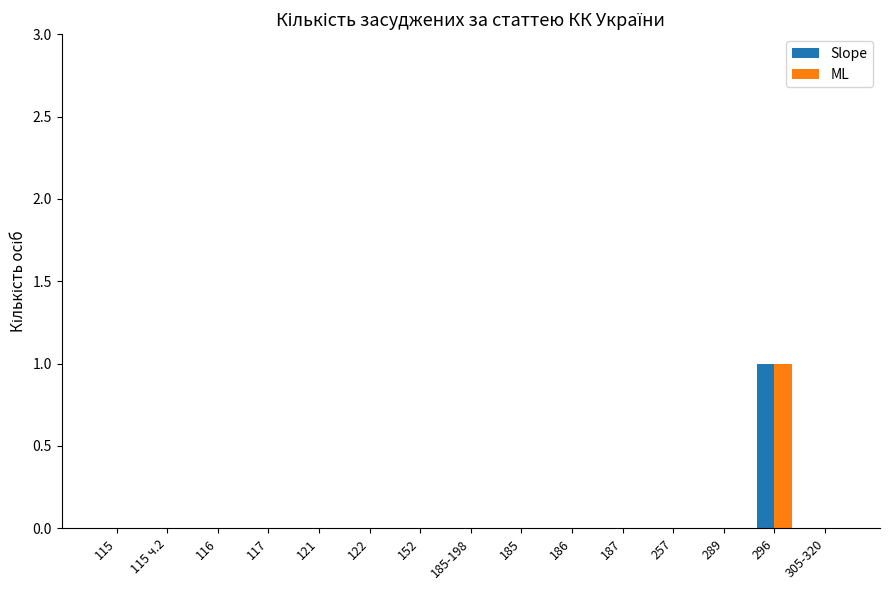

Is the value of ML at 296 greater than the value of Slope at 185-198?

Yes